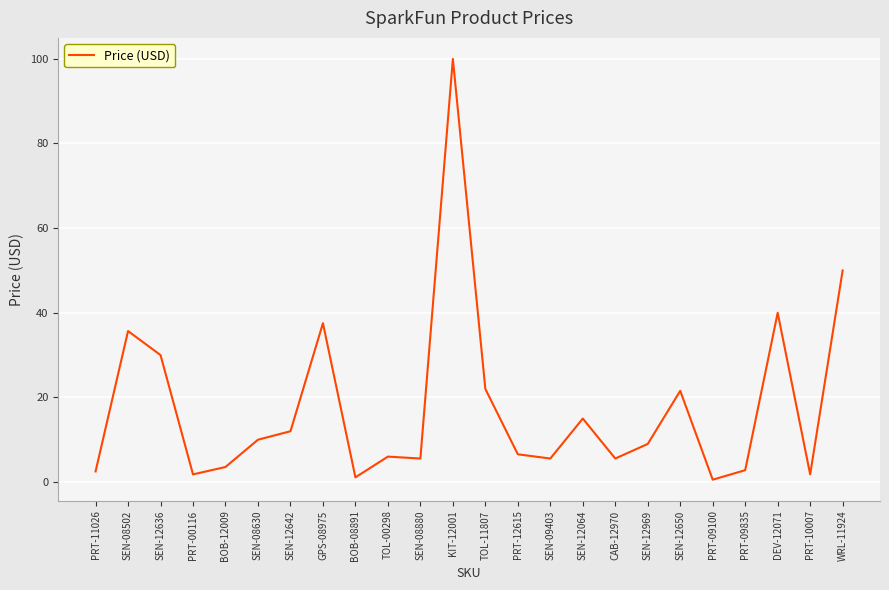

Which has a higher value, WRL-11924 or SEN-08880?

WRL-11924